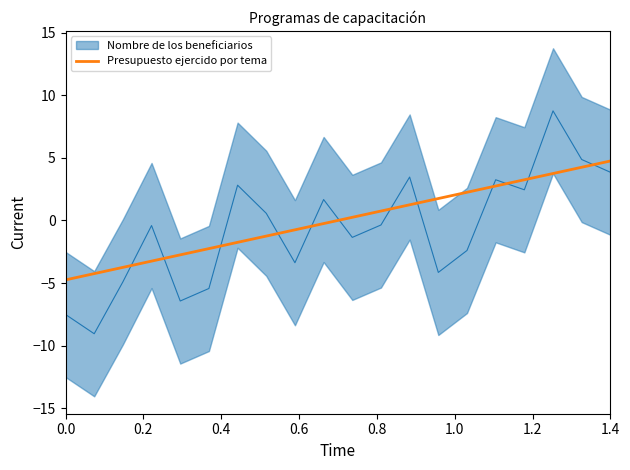

How many data points are above 0?

10